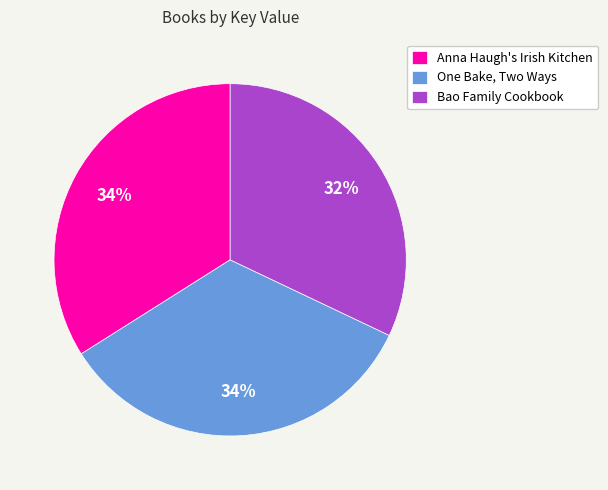

What is the smallest slice in the pie chart?

Bao Family Cookbook